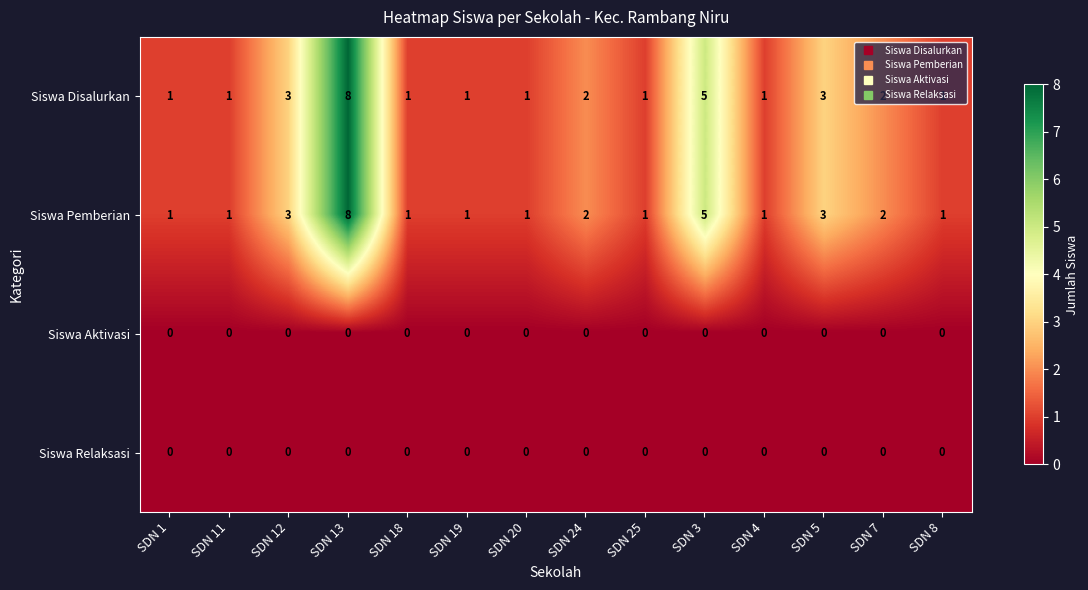

Which label corresponds to the largest value in the chart?

SDN 13